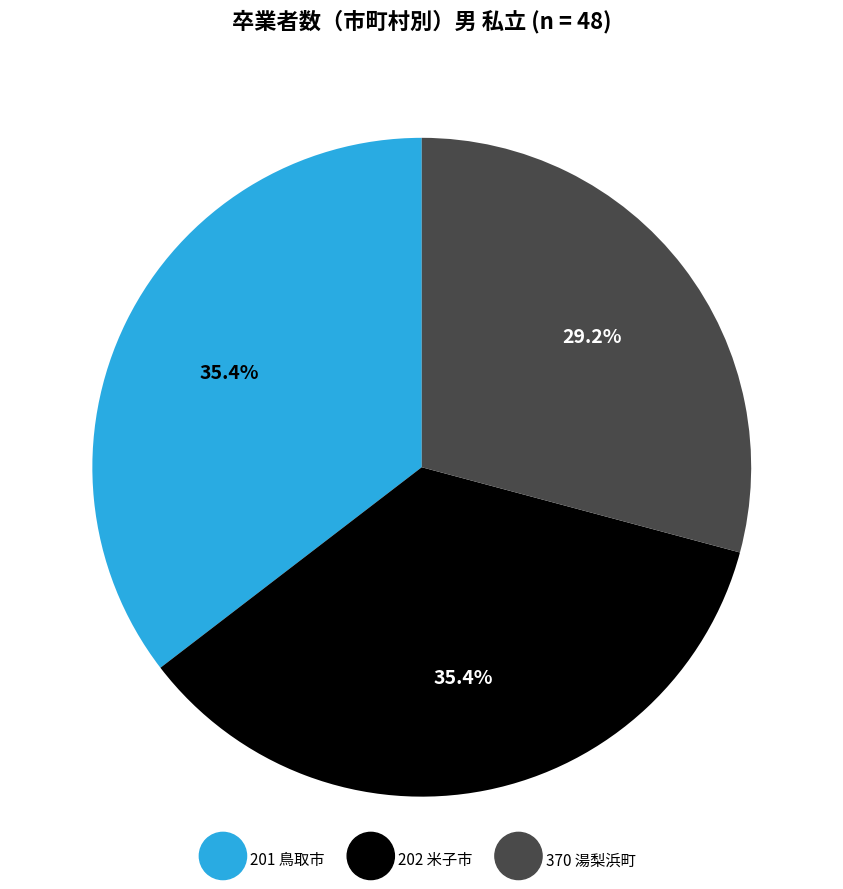

To the nearest percent, what portion does 202 米子市 represent?

35%